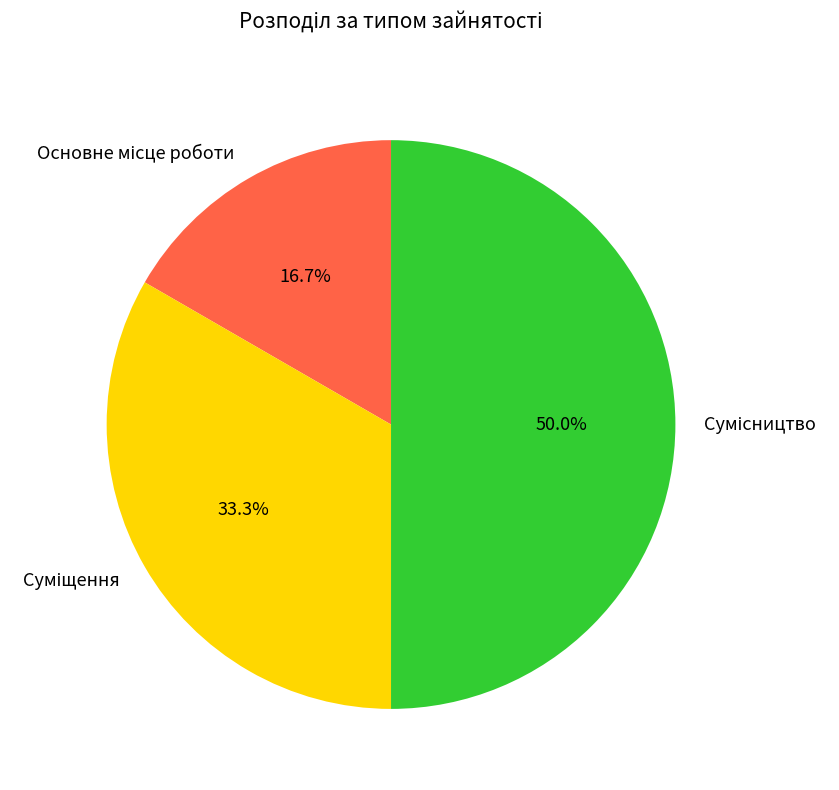

What is the ratio of the value at Суміщення to the value at Сумісництво?

0.7